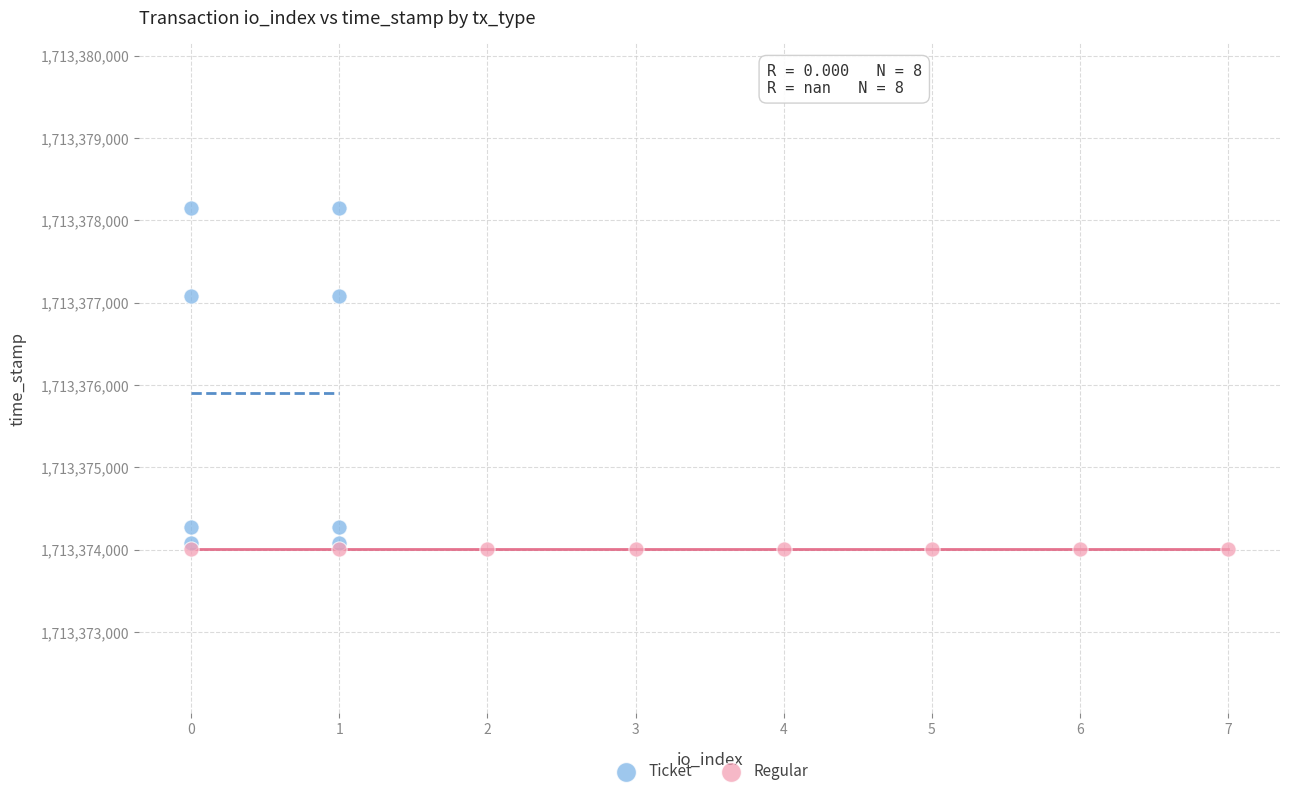

Which series contains the highest Y value?

Ticket